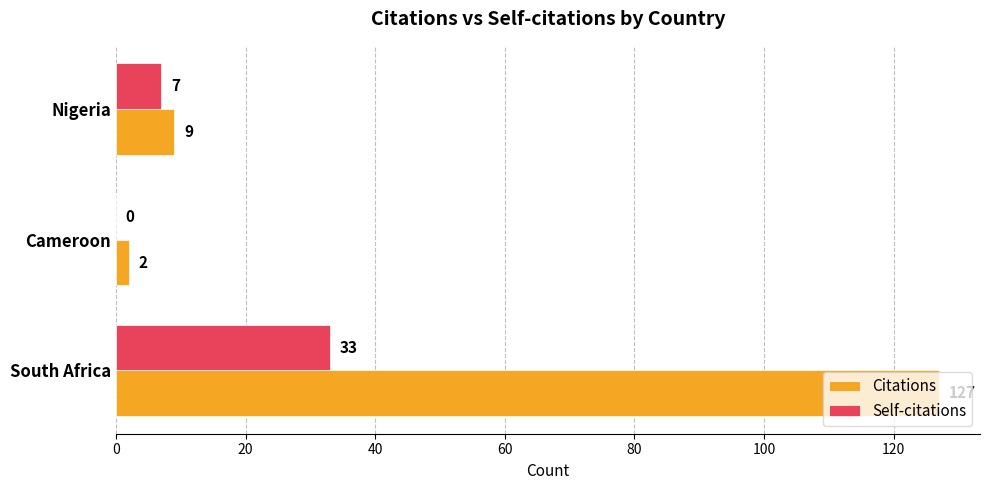

The value of Citations at Nigeria is 14. True or false?

False